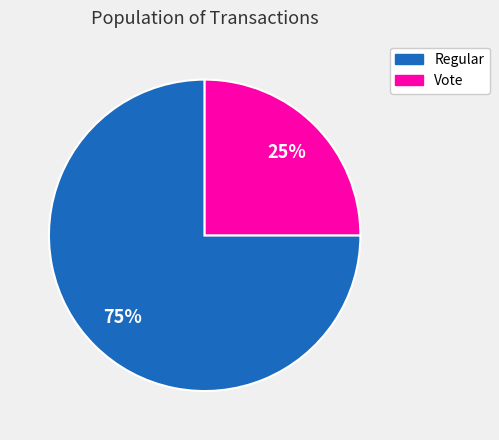

How many slices are in this pie chart?

2